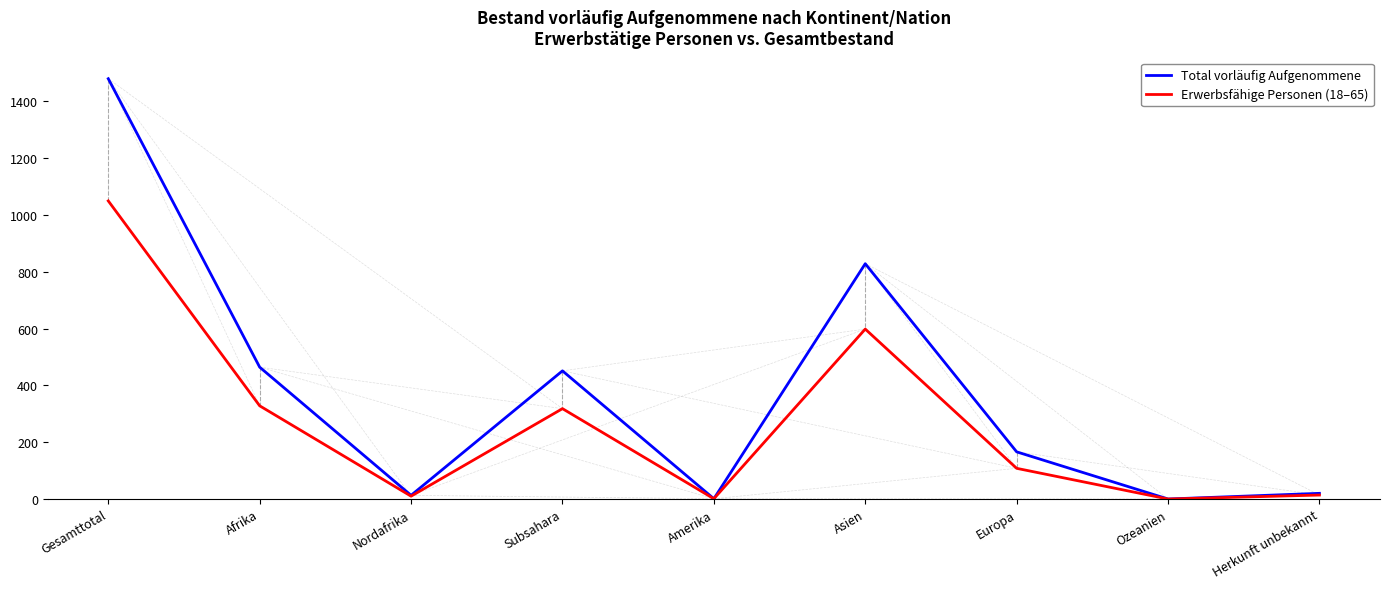

The value of Total vorläufig Aufgenommene at Gesamttotal is 2308. True or false?

False